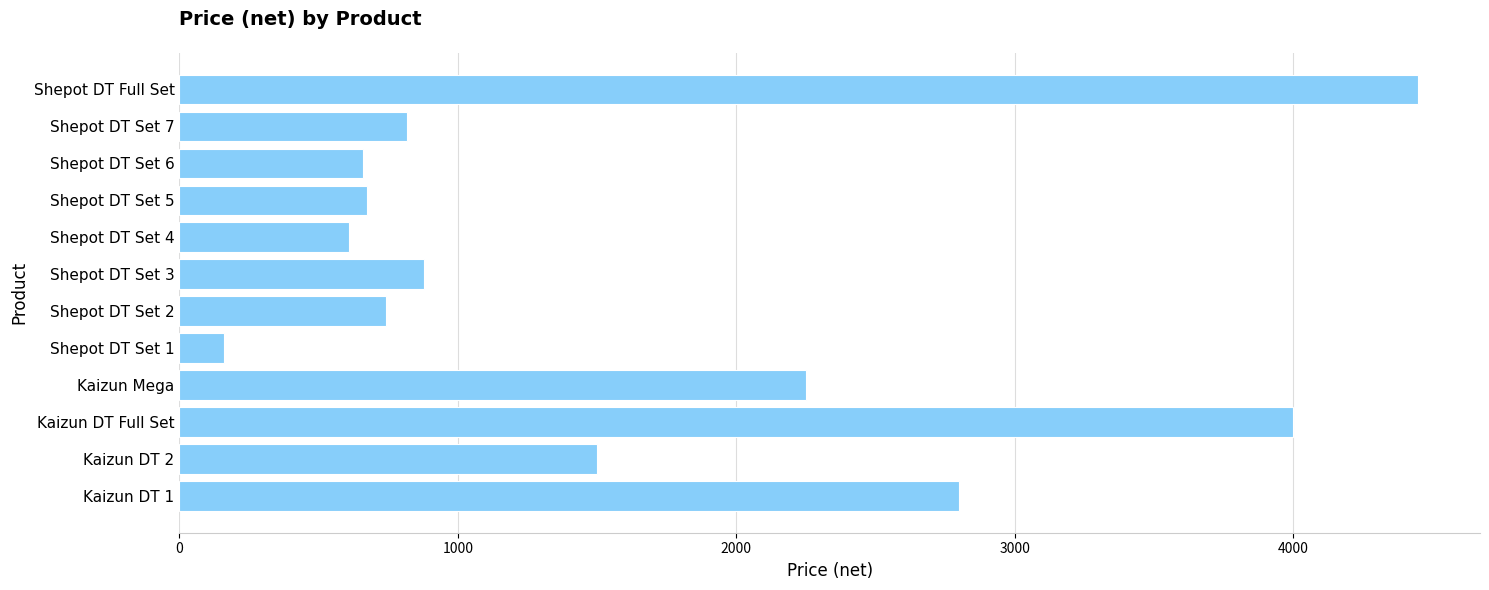

True or false: the data shows 2166.4 at Kaizun DT Full Set.

False